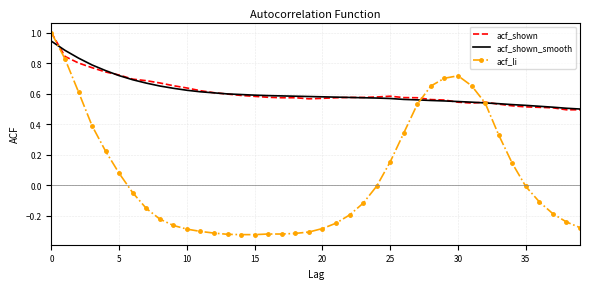

Which series has the widest spread of values?

acf_li